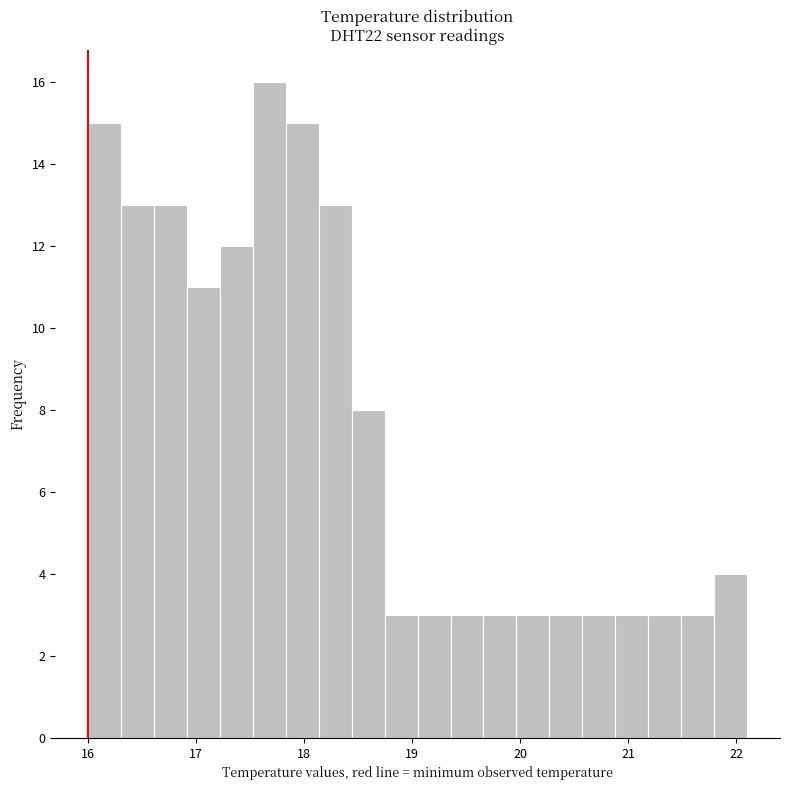

Read against the x-axis, roughly where is the centre of the tallest bar?

17.7